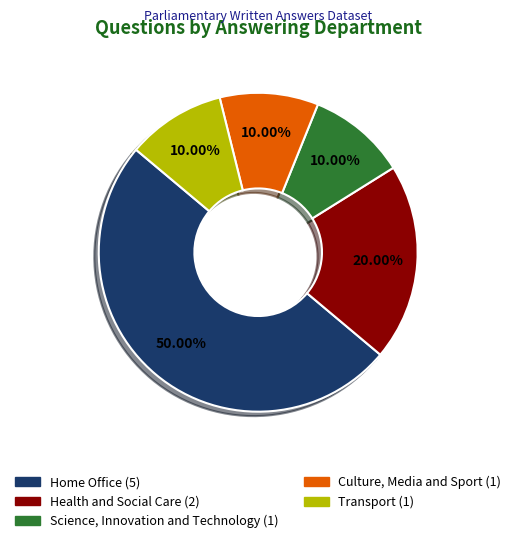

How many slices are in this pie chart?

5